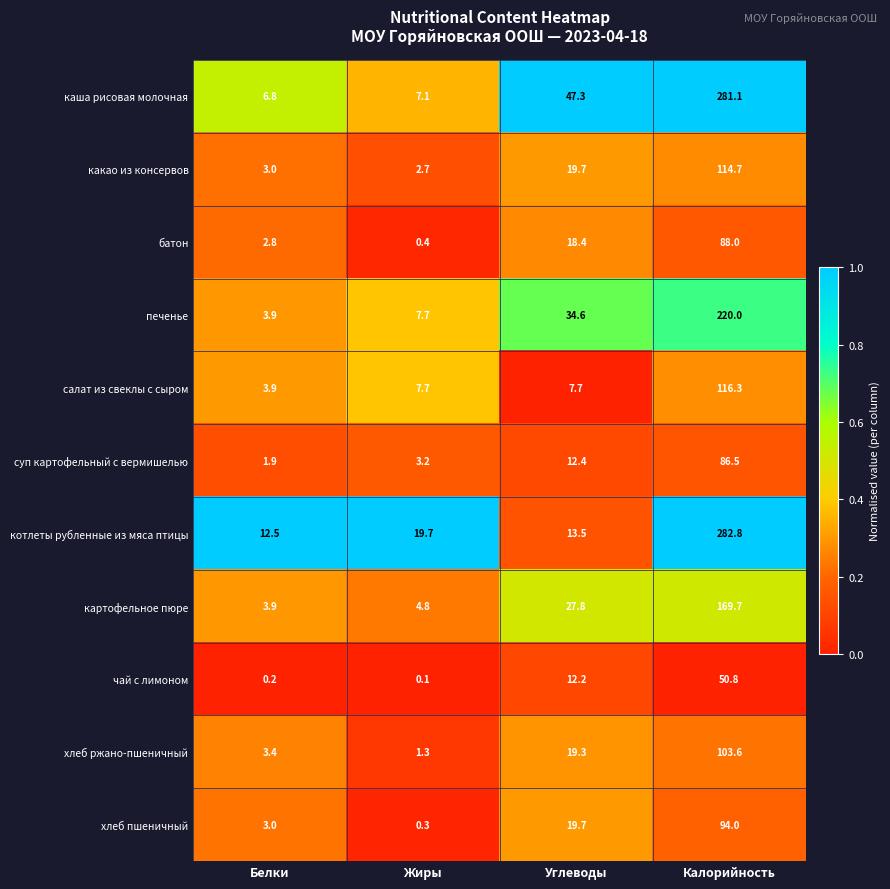

At which category is the sum across all series the highest?

Калорийность